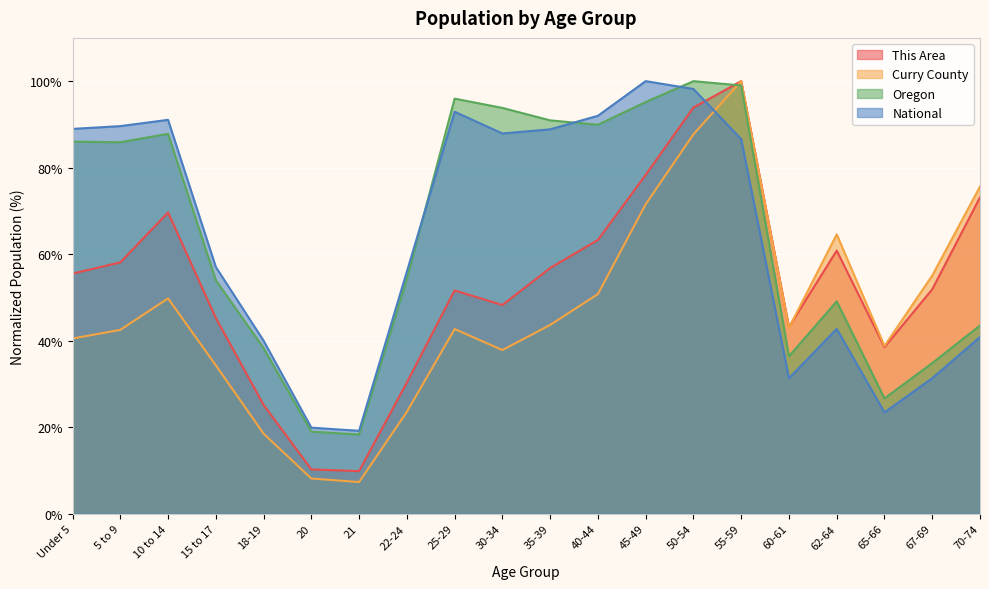

How many data points in Oregon are less than 85?

10